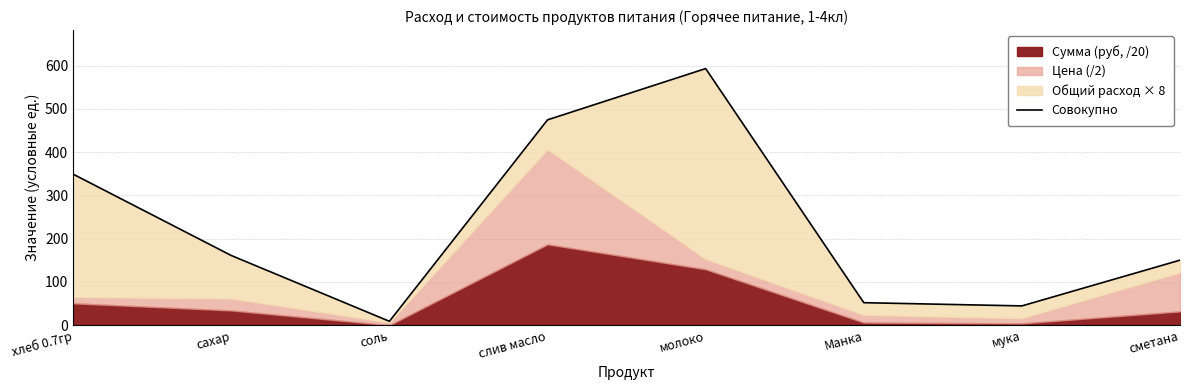

How many points are lower than both their immediate neighbors (excluding endpoints)?

2